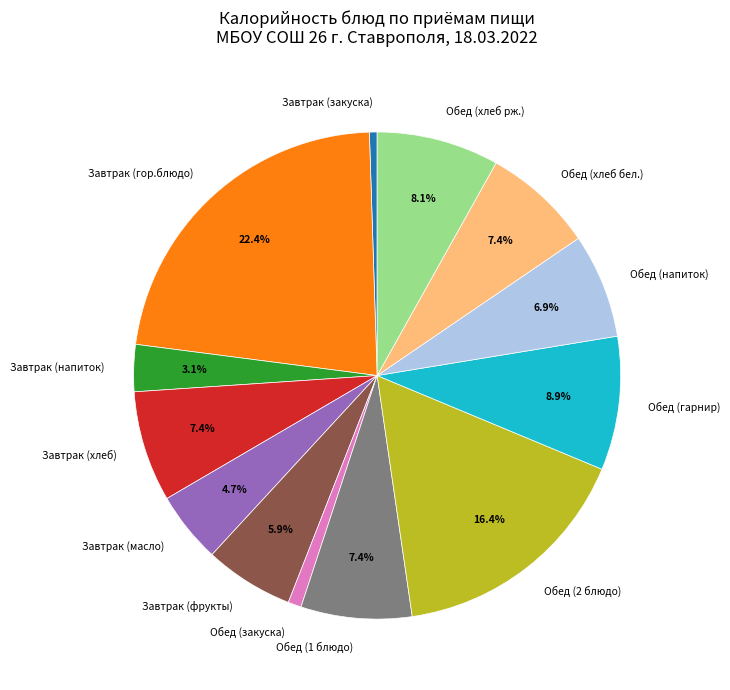

To the nearest percent, what percentage of the pie is Обед (хлеб рж.)?

8%